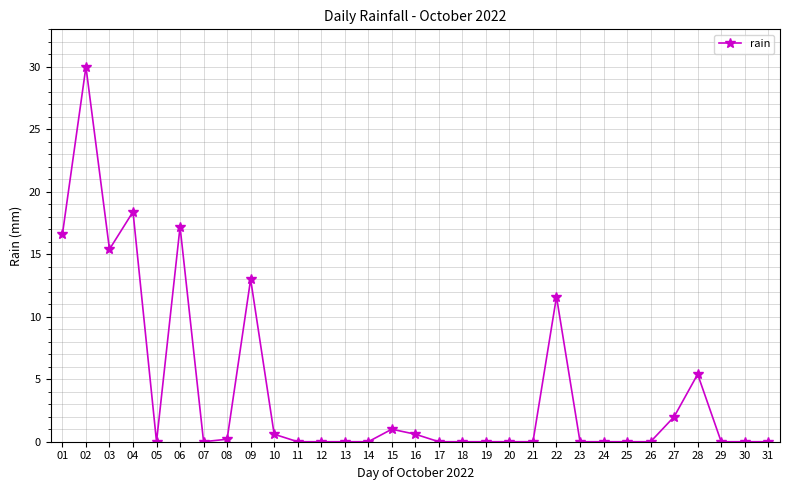

What is the change in value from 06 to 27?

-15.2